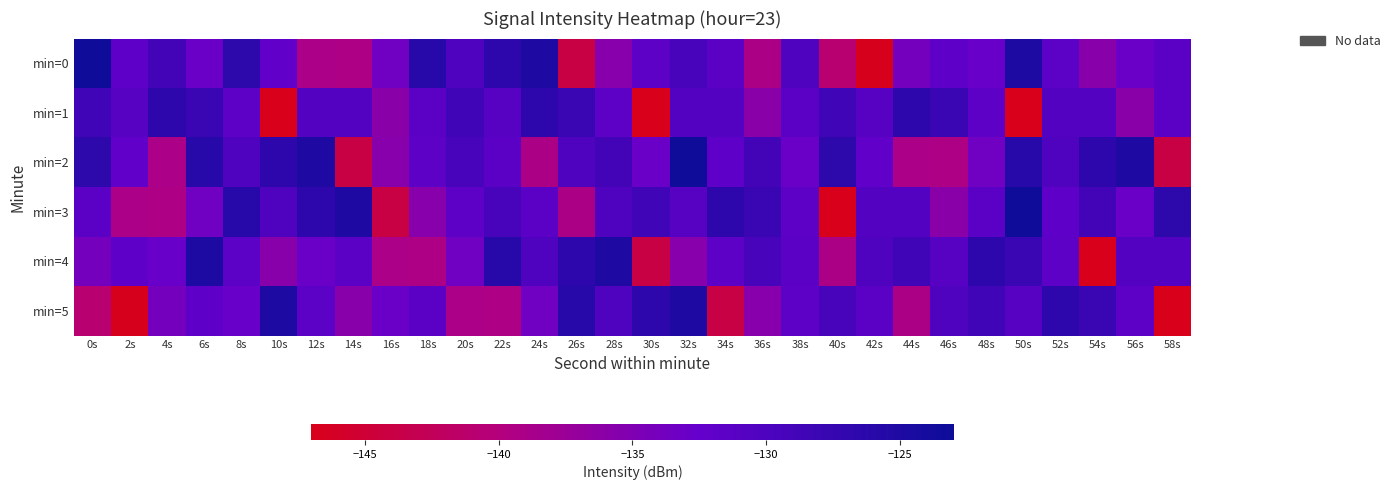

Reading left to right, list all the values displayed in this chart.

min=0: 0s=-123.3	2s=-131.9	4s=-128.9	6s=-133.0	8s=-126.5	10s=-132.0	12s=-139.1	14s=-139.2	16s=-133.6	18s=-125.8	20s=-130.2	22s=-126.7	24s=-124.9	26s=-144.0	28s=-135.7	30s=-131.8	32s=-129.4	34s=-131.4	36s=-139.2	38s=-130.1	40s=-140.9	42s=-146.7	44s=-134.0	46s=-132.0	48s=-132.9	50s=-124.8	52s=-131.6	54s=-135.8	56s=-133.0	58s=-131.4
min=1: 0s=-128.4	2s=-131.0	4s=-126.7	6s=-127.9	8s=-131.6	10s=-146.8	12s=-130.7	14s=-130.7	16s=-135.9	18s=-131.4	20s=-128.4	22s=-131.0	24s=-126.7	26s=-127.9	28s=-131.6	30s=-146.8	32s=-130.7	34s=-130.7	36s=-135.9	38s=-131.4	40s=-128.4	42s=-131.0	44s=-126.7	46s=-127.9	48s=-131.6	50s=-146.8	52s=-130.7	54s=-130.7	56s=-135.9	58s=-131.4
min=2: 0s=-126.5	2s=-132.0	4s=-139.1	6s=-125.8	8s=-130.2	10s=-126.7	12s=-124.9	14s=-144.0	16s=-135.7	18s=-131.8	20s=-129.4	22s=-131.4	24s=-139.2	26s=-130.1	28s=-128.9	30s=-133.0	32s=-123.3	34s=-131.9	36s=-128.9	38s=-133.0	40s=-126.5	42s=-132.0	44s=-139.1	46s=-139.2	48s=-133.6	50s=-125.8	52s=-130.2	54s=-126.7	56s=-124.9	58s=-144.0
min=3: 0s=-131.4	2s=-139.1	4s=-139.2	6s=-133.6	8s=-125.8	10s=-130.2	12s=-126.7	14s=-124.9	16s=-144.0	18s=-135.7	20s=-131.8	22s=-129.4	24s=-131.4	26s=-139.2	28s=-130.1	30s=-128.4	32s=-131.0	34s=-126.7	36s=-127.9	38s=-131.6	40s=-146.8	42s=-130.7	44s=-130.7	46s=-135.9	48s=-131.4	50s=-123.3	52s=-131.9	54s=-128.9	56s=-133.0	58s=-126.5
min=4: 0s=-134.0	2s=-132.0	4s=-132.9	6s=-124.8	8s=-131.6	10s=-135.8	12s=-133.0	14s=-131.4	16s=-139.1	18s=-139.2	20s=-133.6	22s=-125.8	24s=-130.2	26s=-126.7	28s=-124.9	30s=-144.0	32s=-135.7	34s=-131.8	36s=-129.4	38s=-131.4	40s=-139.2	42s=-130.1	44s=-128.4	46s=-131.0	48s=-126.7	50s=-127.9	52s=-131.6	54s=-146.8	56s=-130.7	58s=-130.7
min=5: 0s=-140.9	2s=-146.7	4s=-134.0	6s=-132.0	8s=-132.9	10s=-124.8	12s=-131.6	14s=-135.8	16s=-133.0	18s=-131.4	20s=-139.1	22s=-139.2	24s=-133.6	26s=-125.8	28s=-130.2	30s=-126.7	32s=-124.9	34s=-144.0	36s=-135.7	38s=-131.8	40s=-129.4	42s=-131.4	44s=-139.2	46s=-130.1	48s=-128.4	50s=-131.0	52s=-126.7	54s=-127.9	56s=-131.6	58s=-146.8